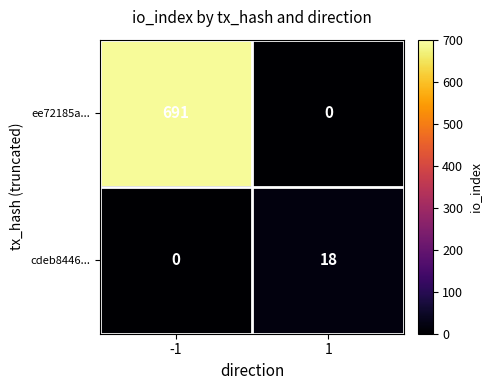

The value of ee72185a... at 1 is 277. True or false?

False